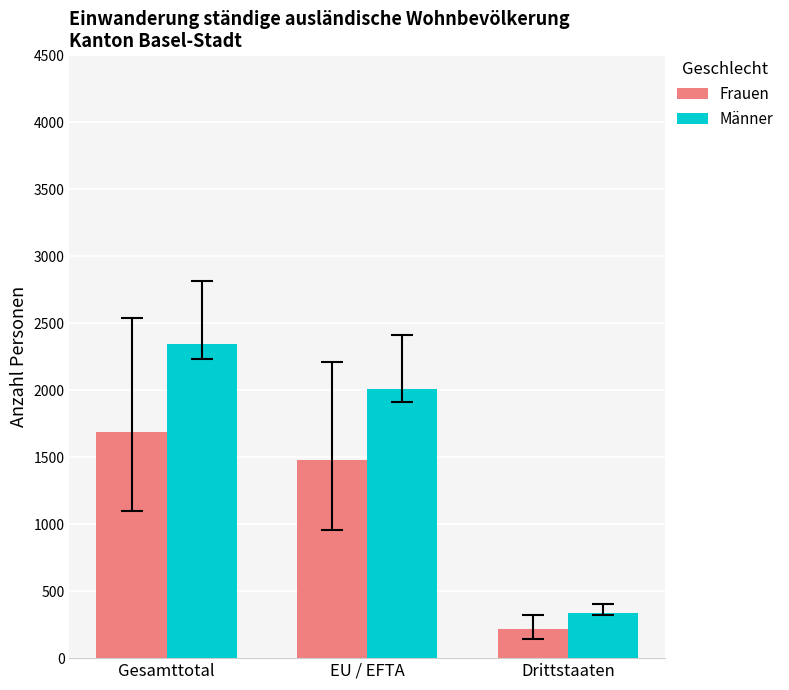

Where does the Frauen series first go above 1476?

Gesamttotal